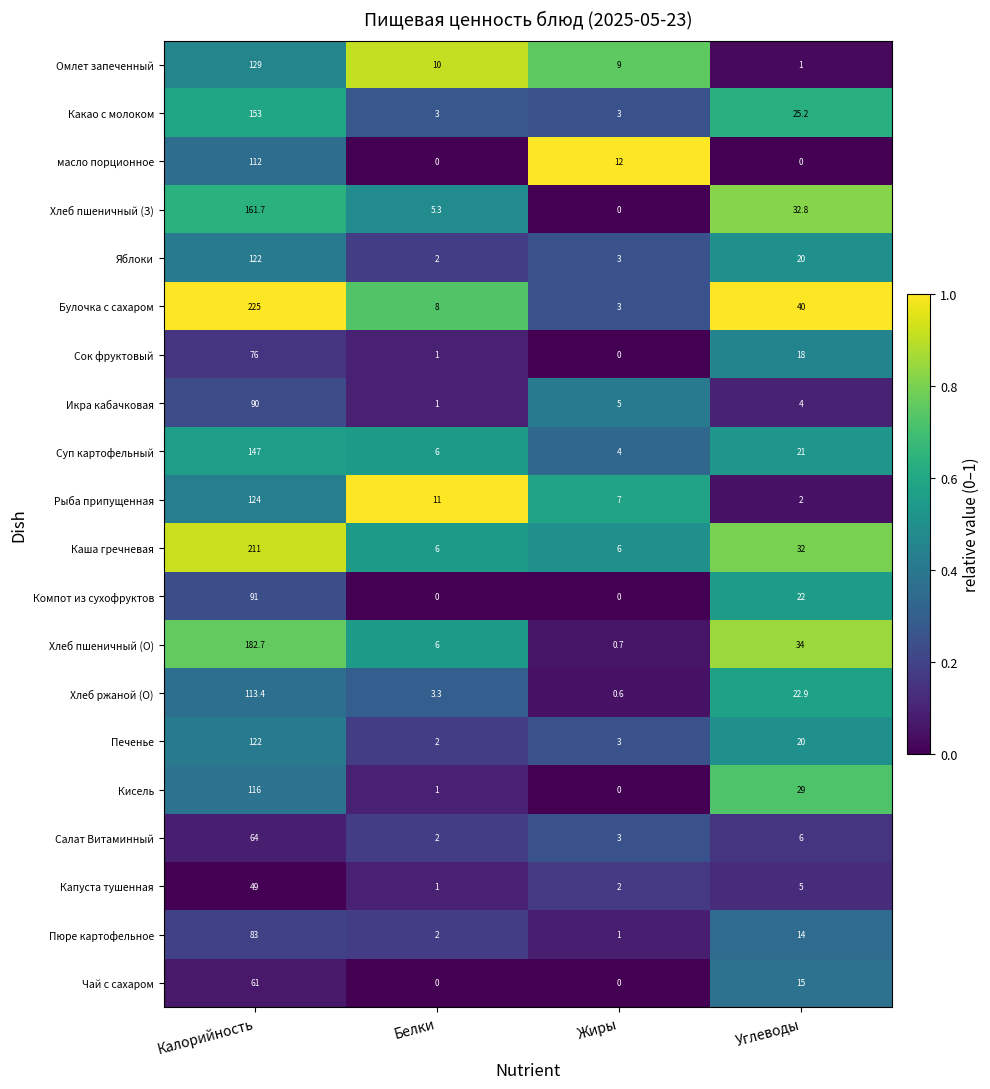

Which series has the largest range (max minus min)?

Булочка с сахаром